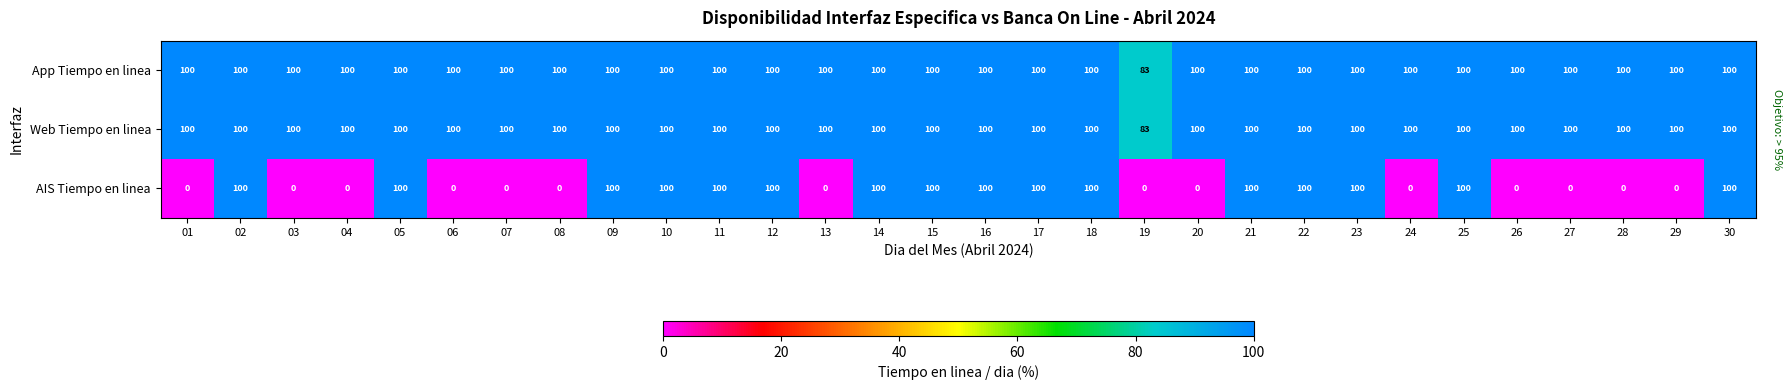

Is the value of AIS Tiempo en linea at 01 greater than the value of Web Tiempo en linea at 03?

No